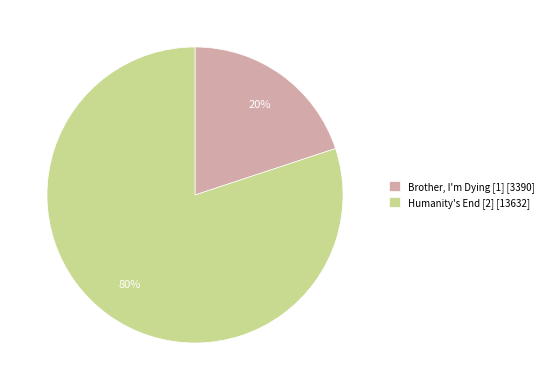

Is there any slice that represents more than half of the pie?

Yes